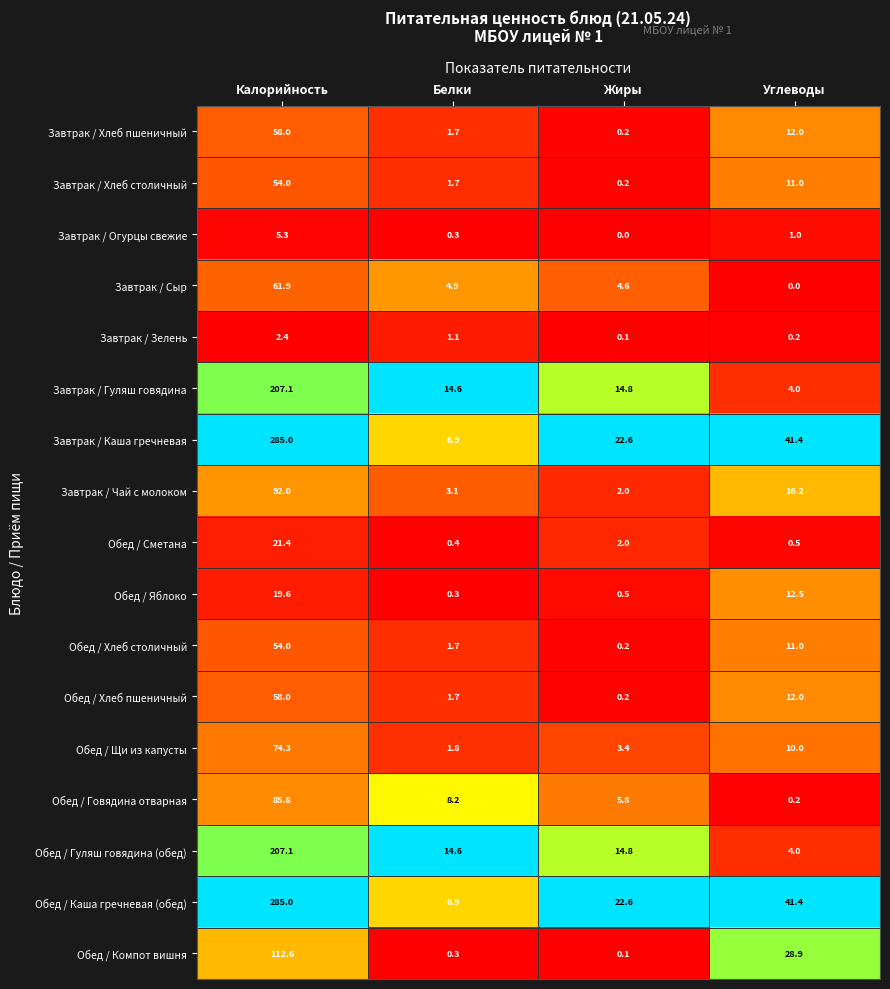

What is the maximum value shown in the chart?

285.0